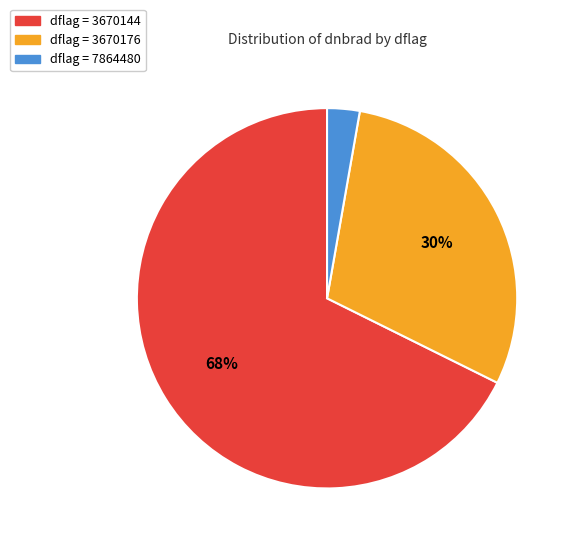

Is there a majority slice in this chart?

Yes